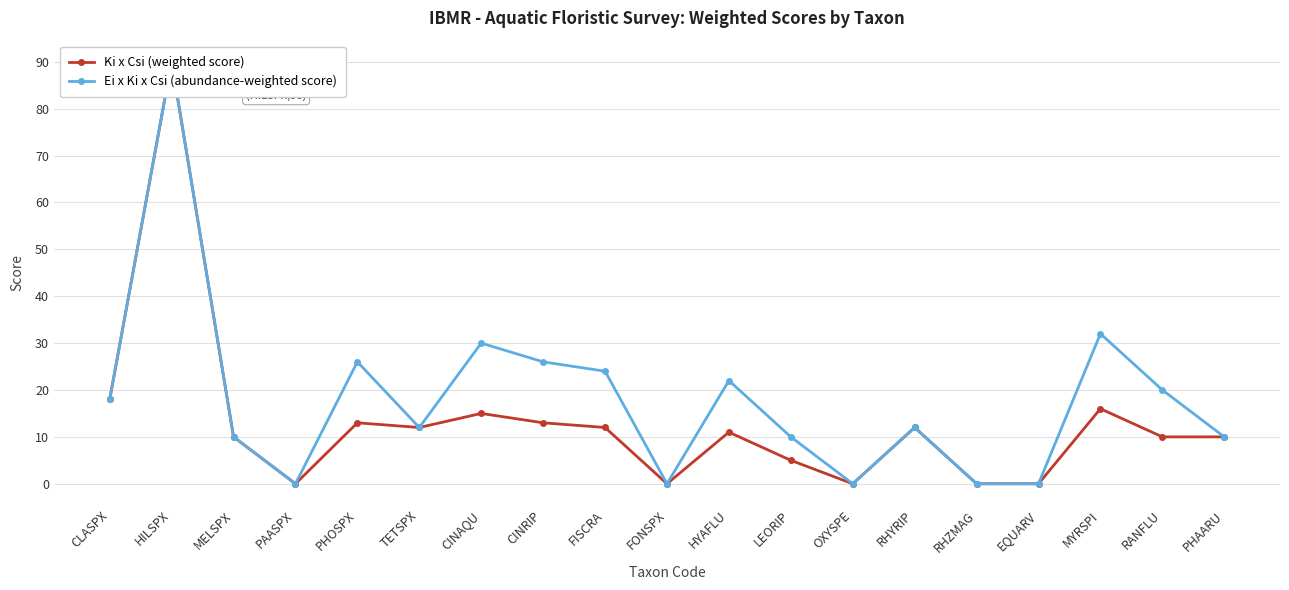

Does the chart have visible grid lines?

Yes